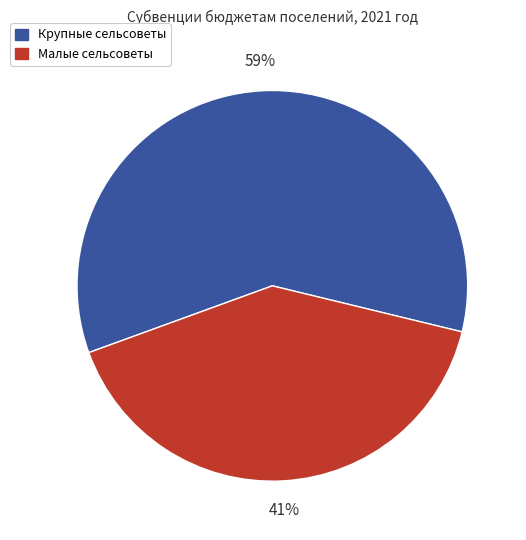

The Крупные сельсоветы slice represents 59% of the pie. True or false?

True